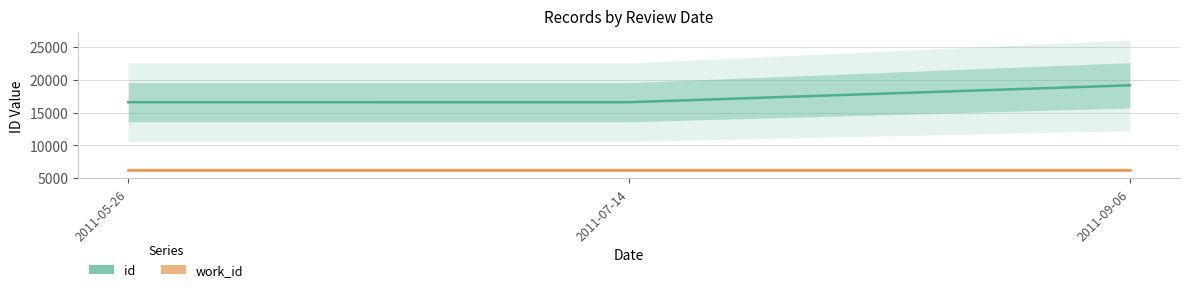

The value of id at 2011-09-06 is 10459. True or false?

False